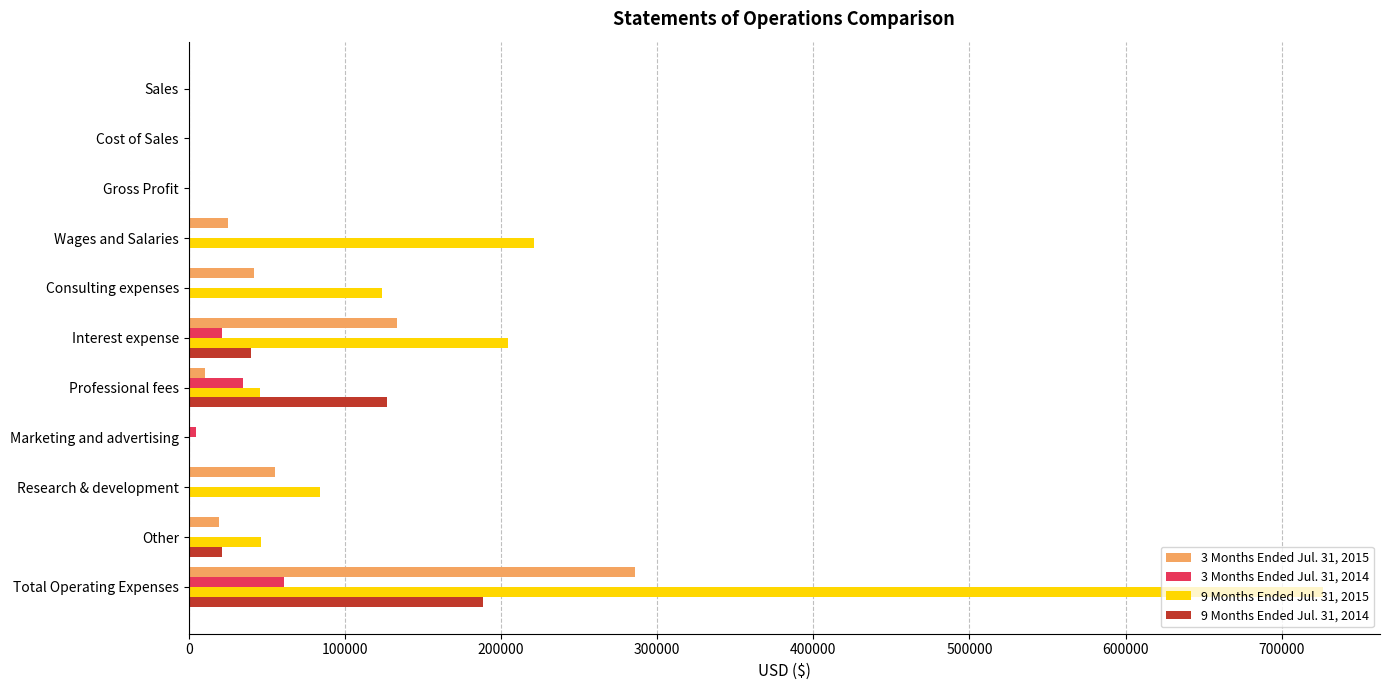

Is the value of 3 Months Ended Jul. 31, 2014 at Professional fees greater than the value of 9 Months Ended Jul. 31, 2015 at Wages and Salaries?

No